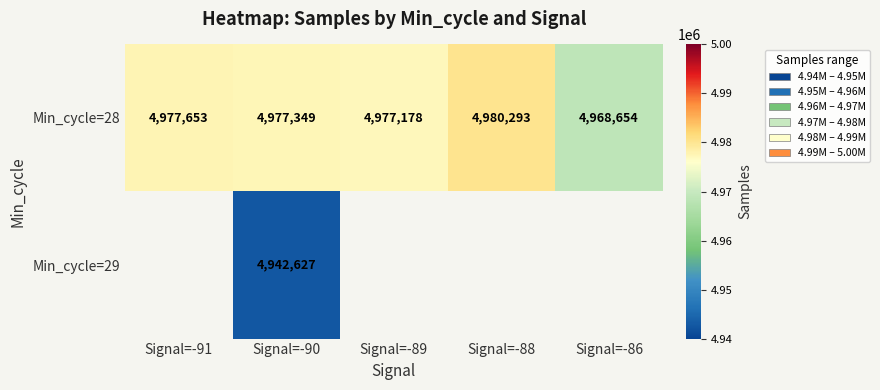

What is the spread (max minus min) of values at Signal=-90?

34722